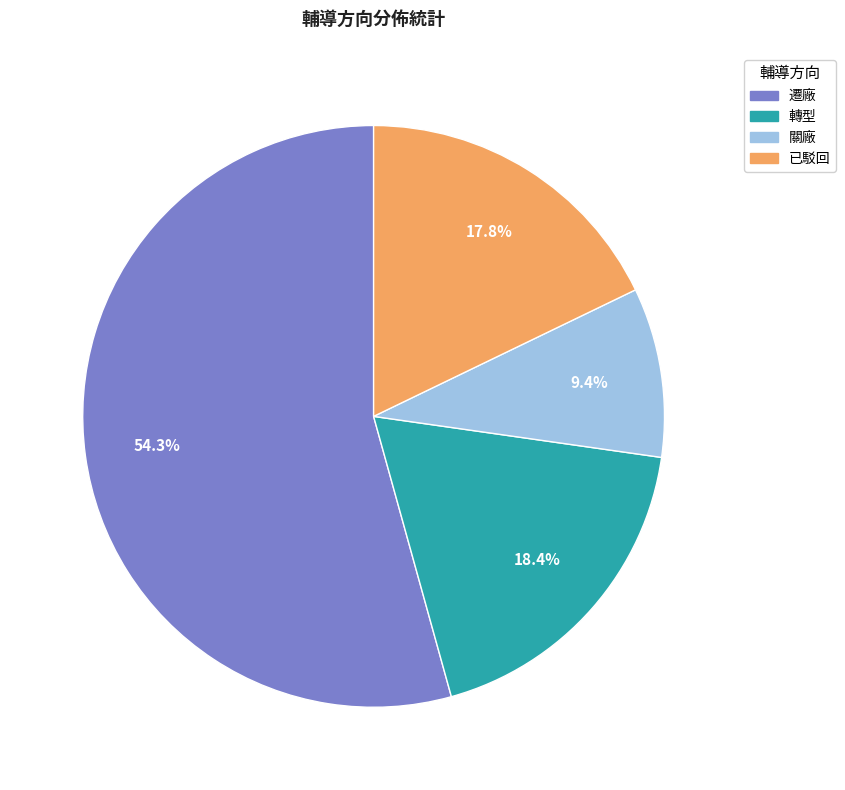

What is the largest slice in the pie chart?

遷廠